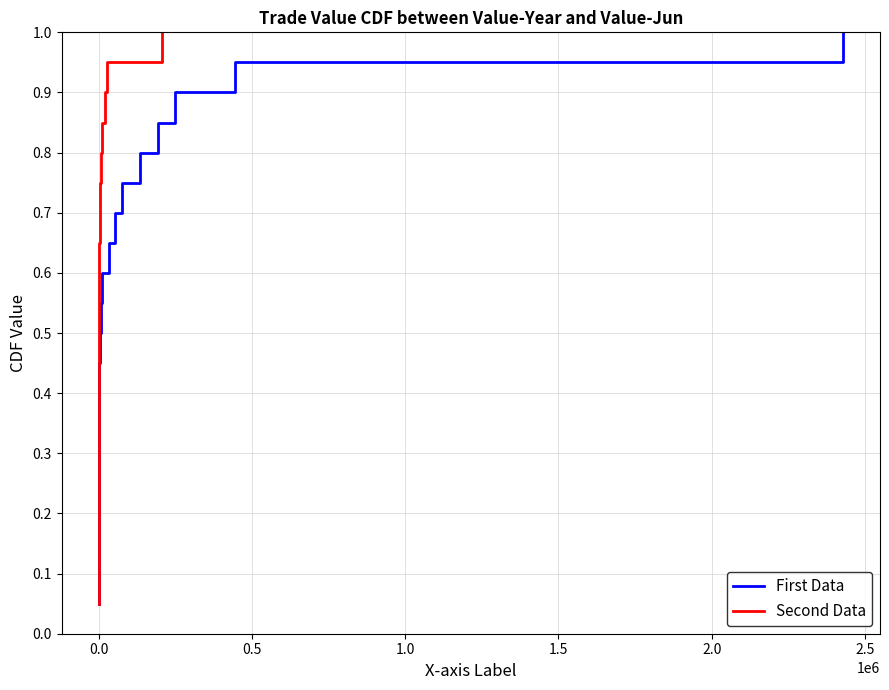

True or false: First Data and Second Data intersect in this chart.

False